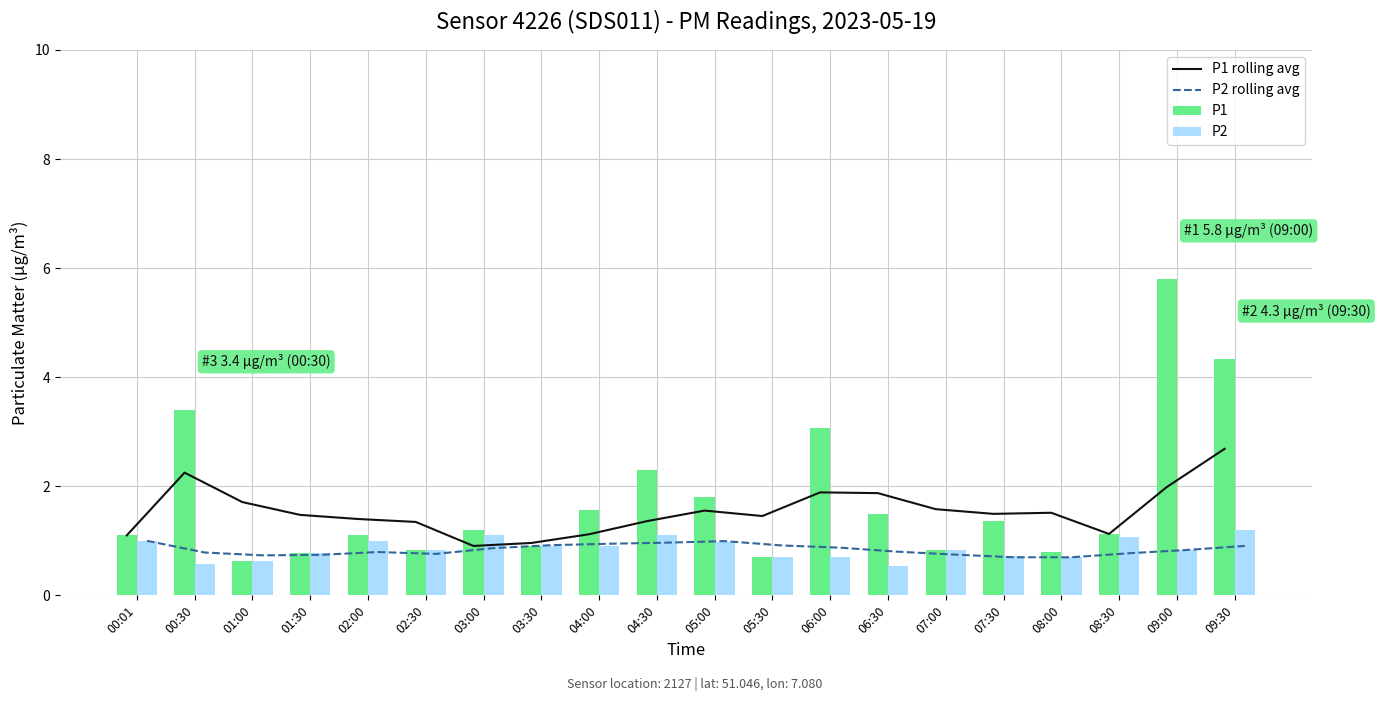

What position from the left is 04:30?

10